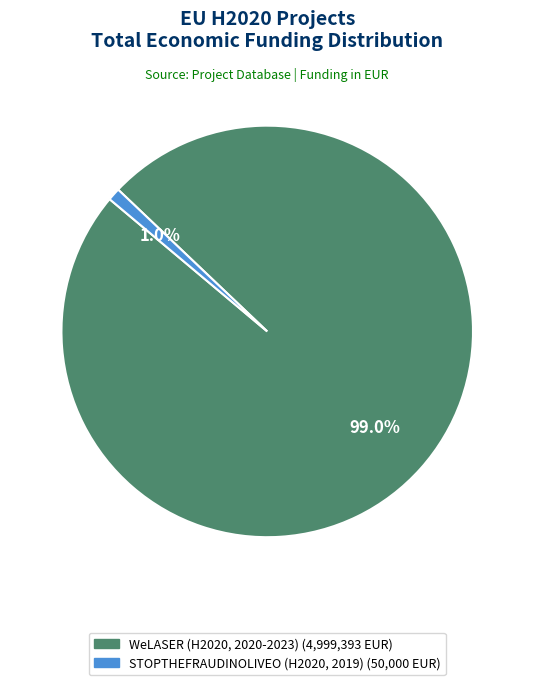

Which category has the biggest portion of the pie?

WeLASER (H2020, 2020-2023)